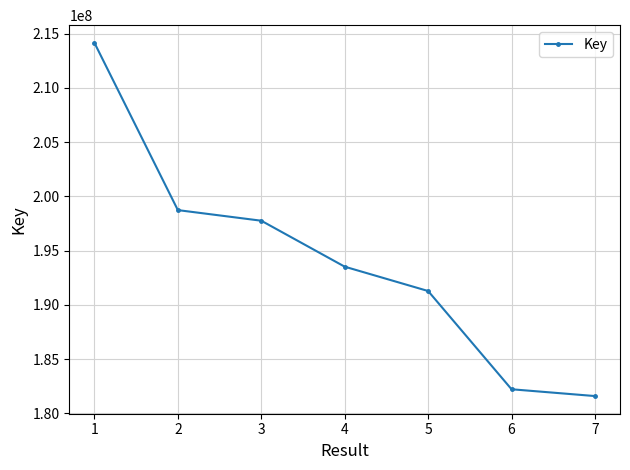

Where does the data first go above 193523959?

1